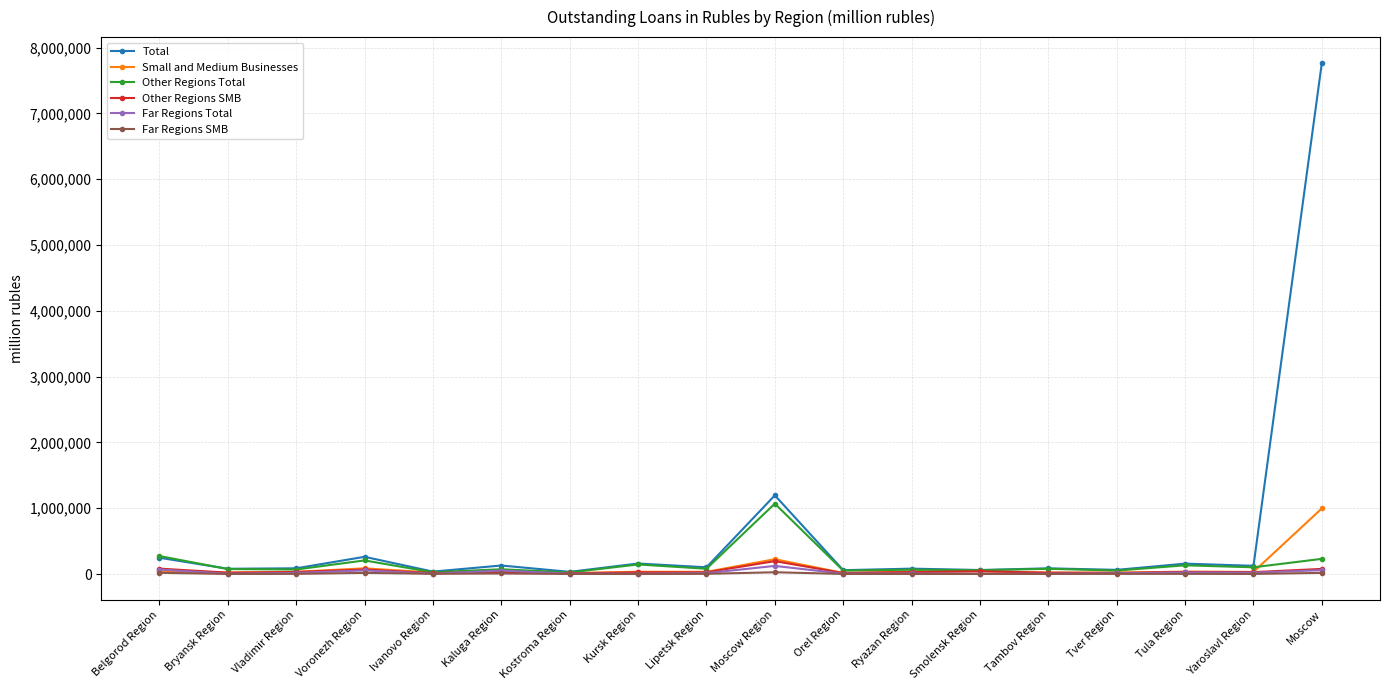

Rank the series by their maximum value, from highest to lowest.

Total, Other Regions Total, Small and Medium Businesses, Other Regions SMB, Far Regions Total, Far Regions SMB